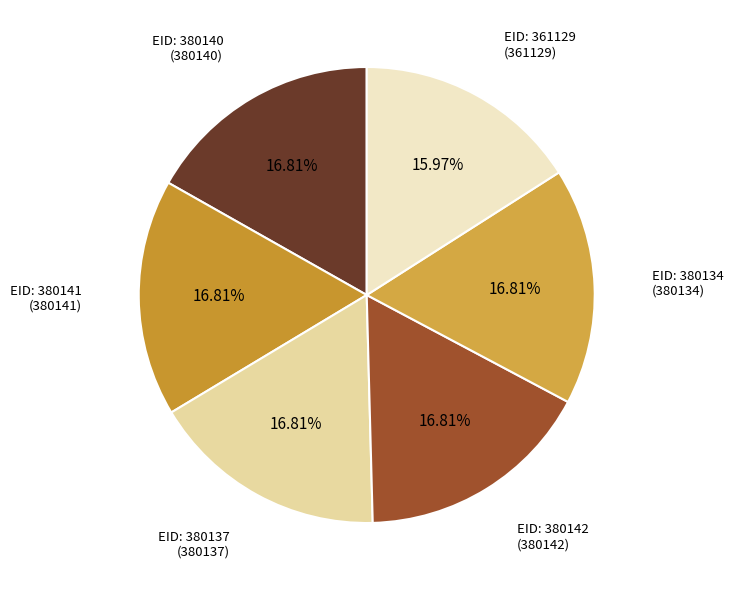

How many segments does this pie chart have?

6